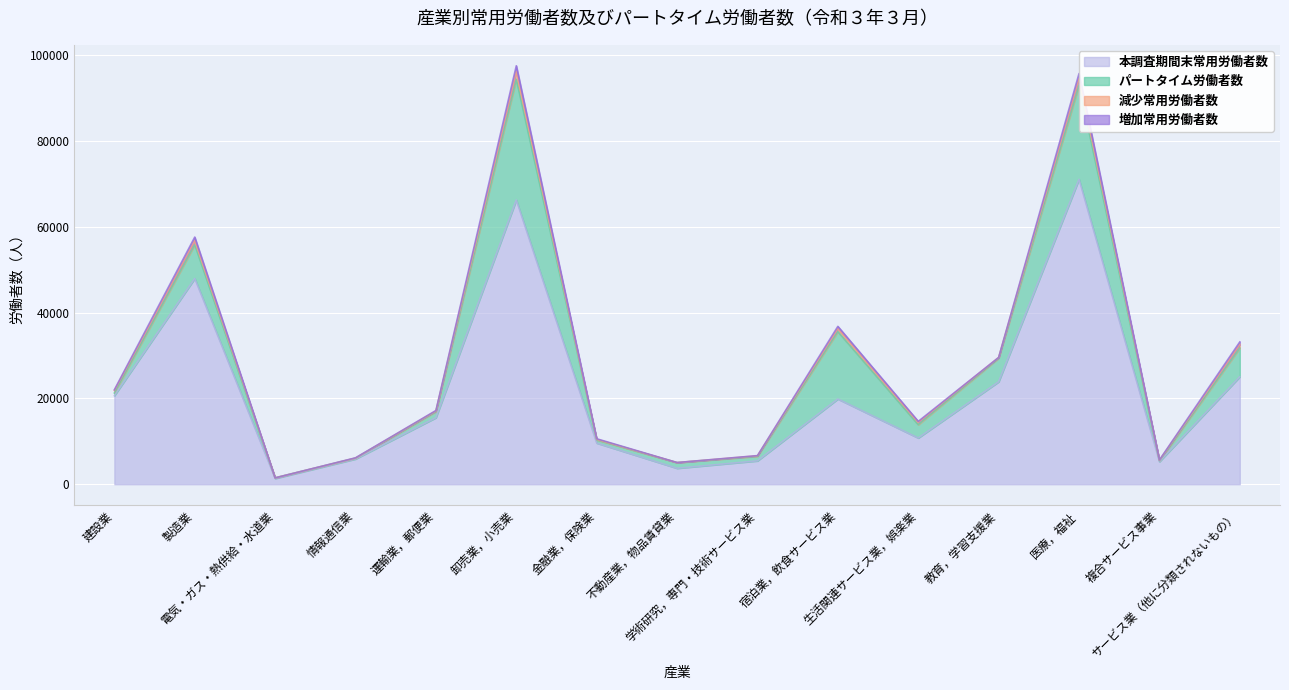

Is the value of 減少常用労働者数 at 生活関連サービス業，娯楽業 greater than the value of パートタイム労働者数 at 宿泊業，飲食サービス業?

No